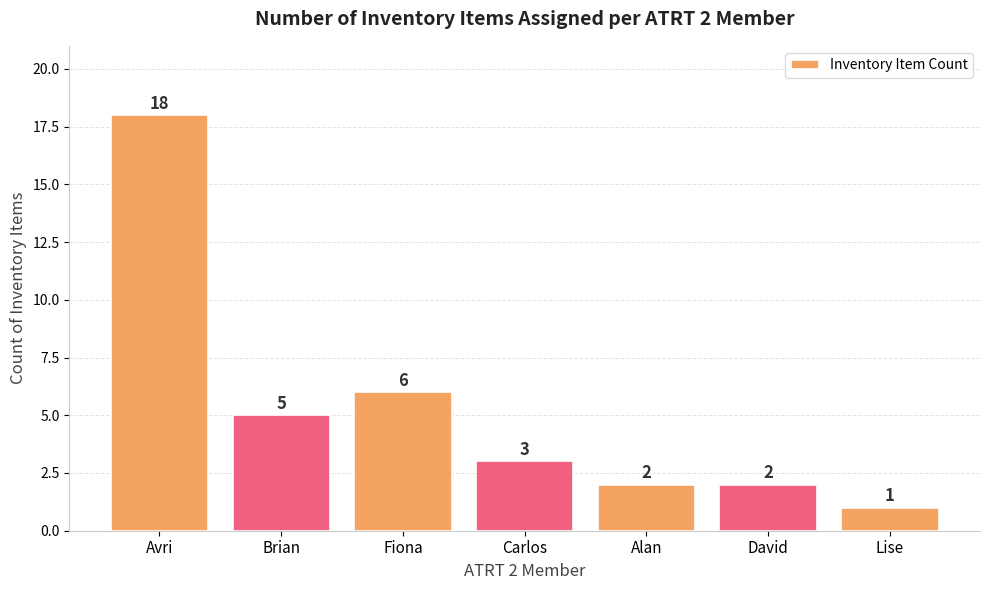

What is the change in value from Carlos to David?

-1